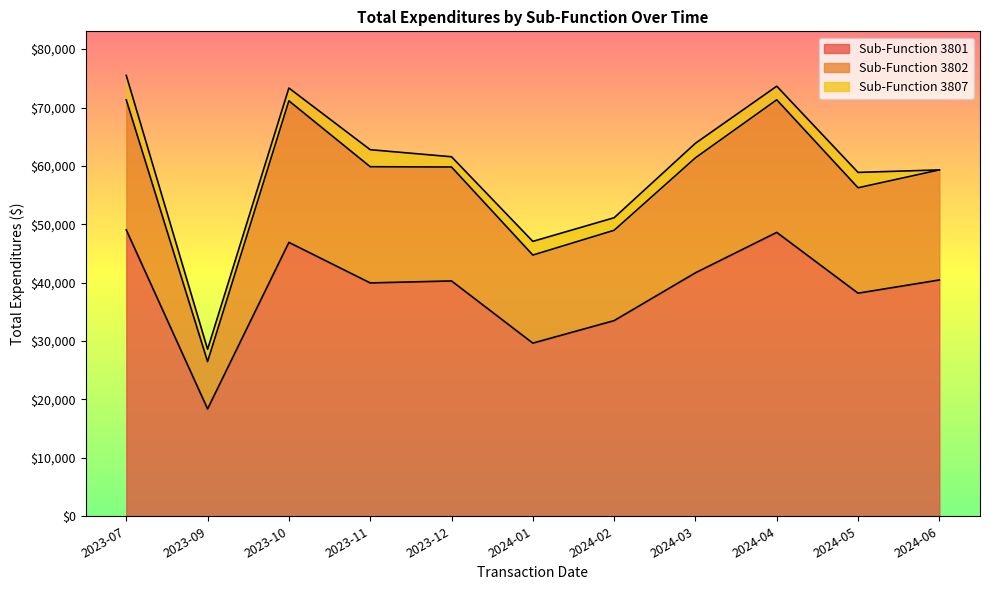

What is the difference between the maximum and minimum values in the 3801 series?

30657.1